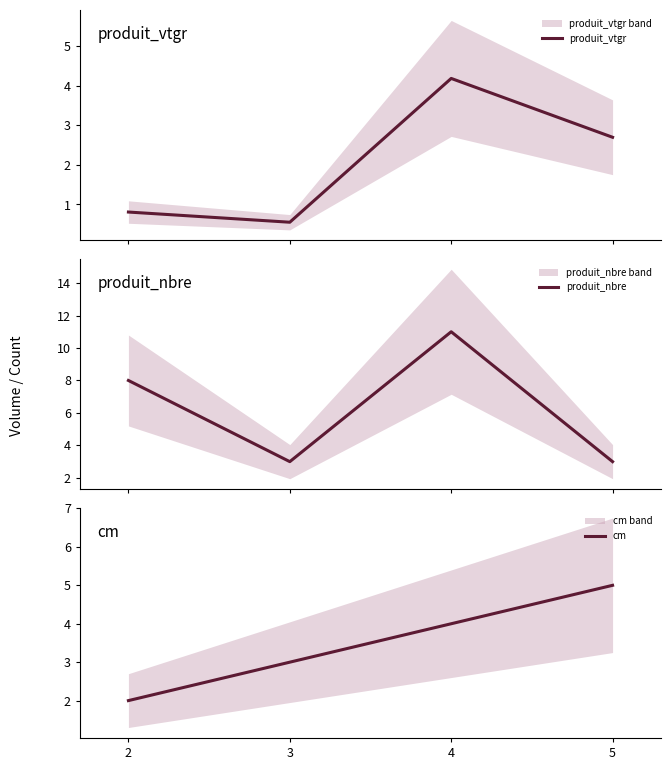

What value does the produit_vtgr series have at 5?

2.7